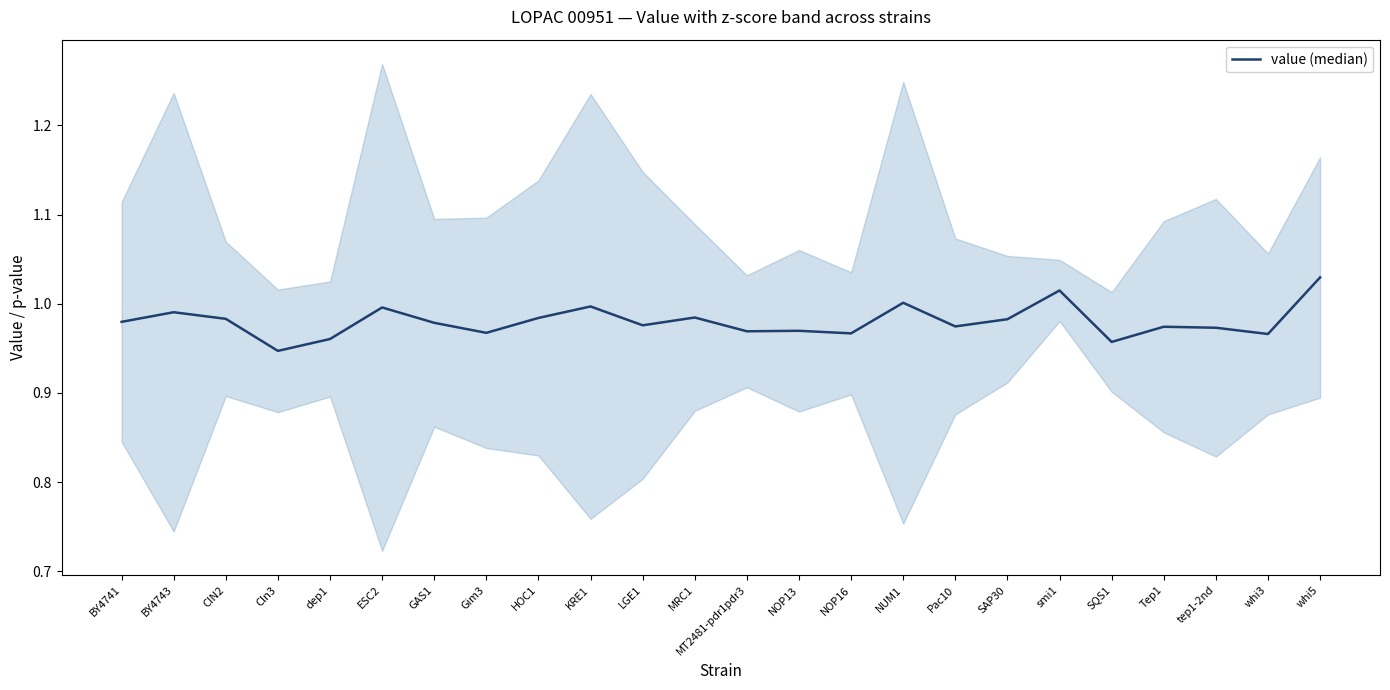

Is it true that the value at Gim3 is 1.0?

True